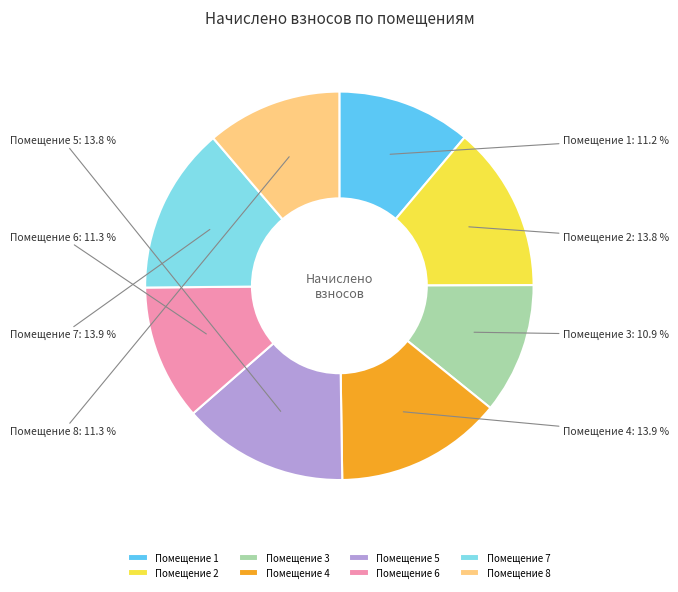

Count the number of slices in the pie.

8